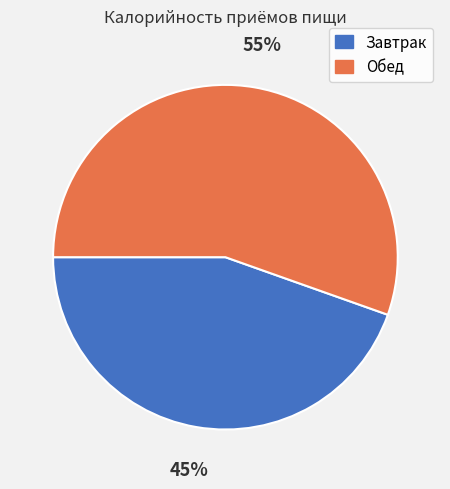

Do Завтрак and Обед together represent more than half of the pie?

Yes